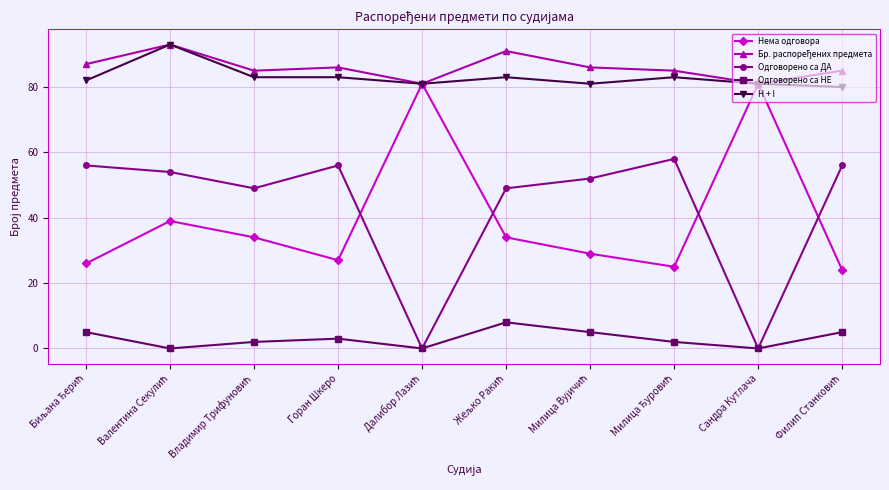

What is the label of the 2nd point from the right?

Сандра Кутлача